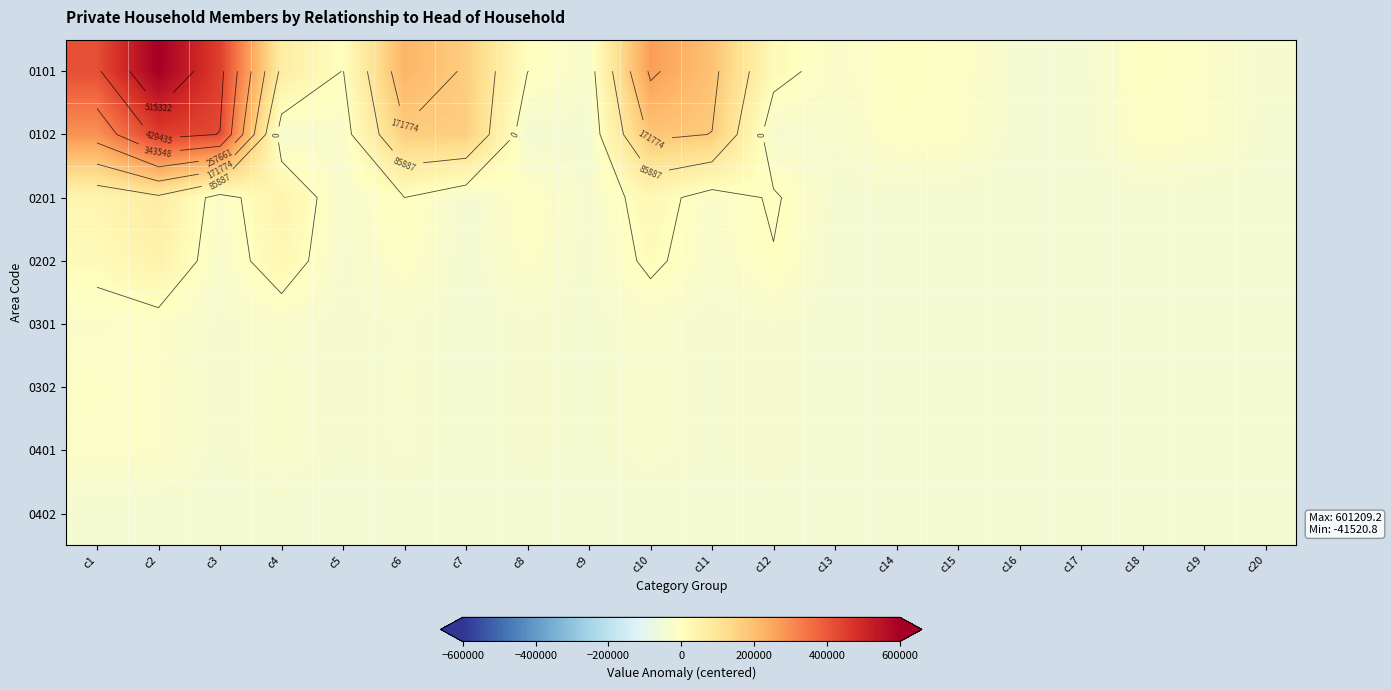

What is the lowest value of the 0102 series?

-40869.8